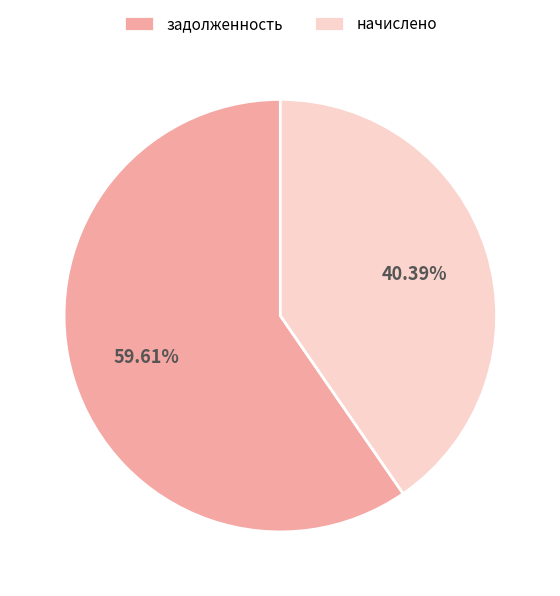

What is the largest slice in the pie chart?

задолженность